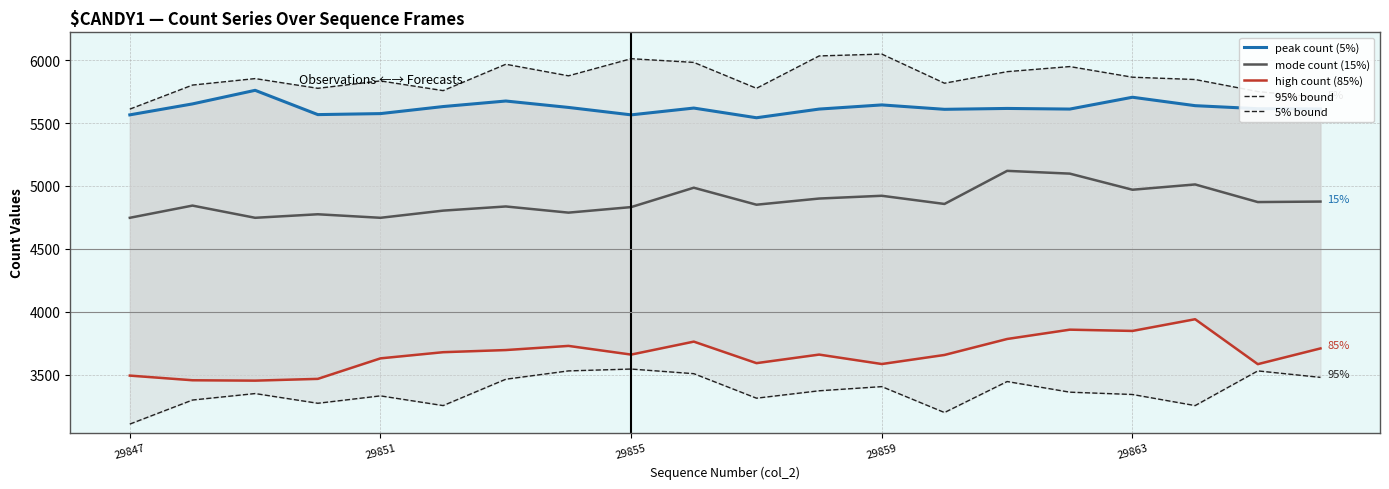

How many series are shown in this chart?

5